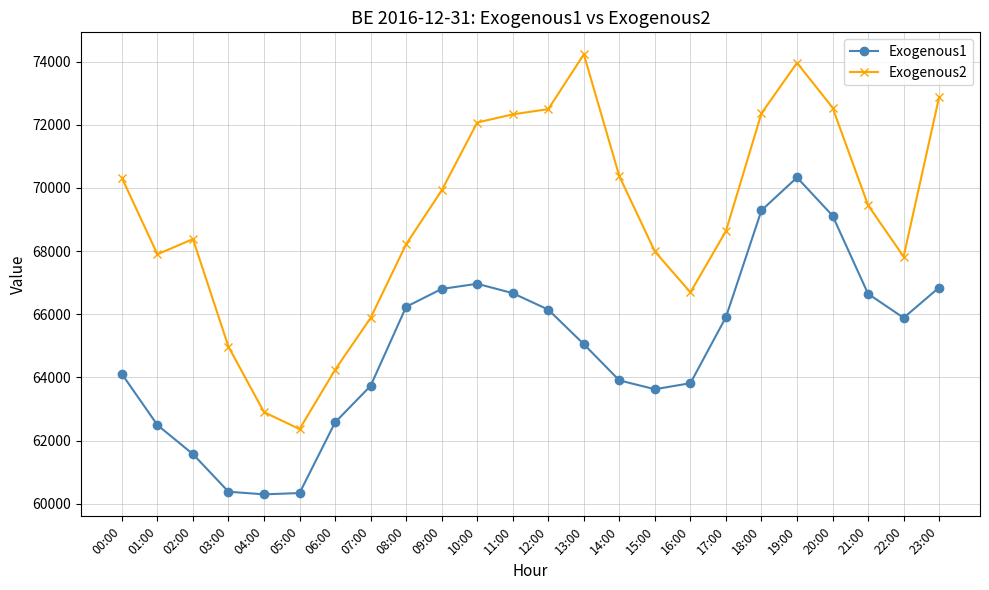

List the series in order of their peak value, highest first.

Exogenous2, Exogenous1